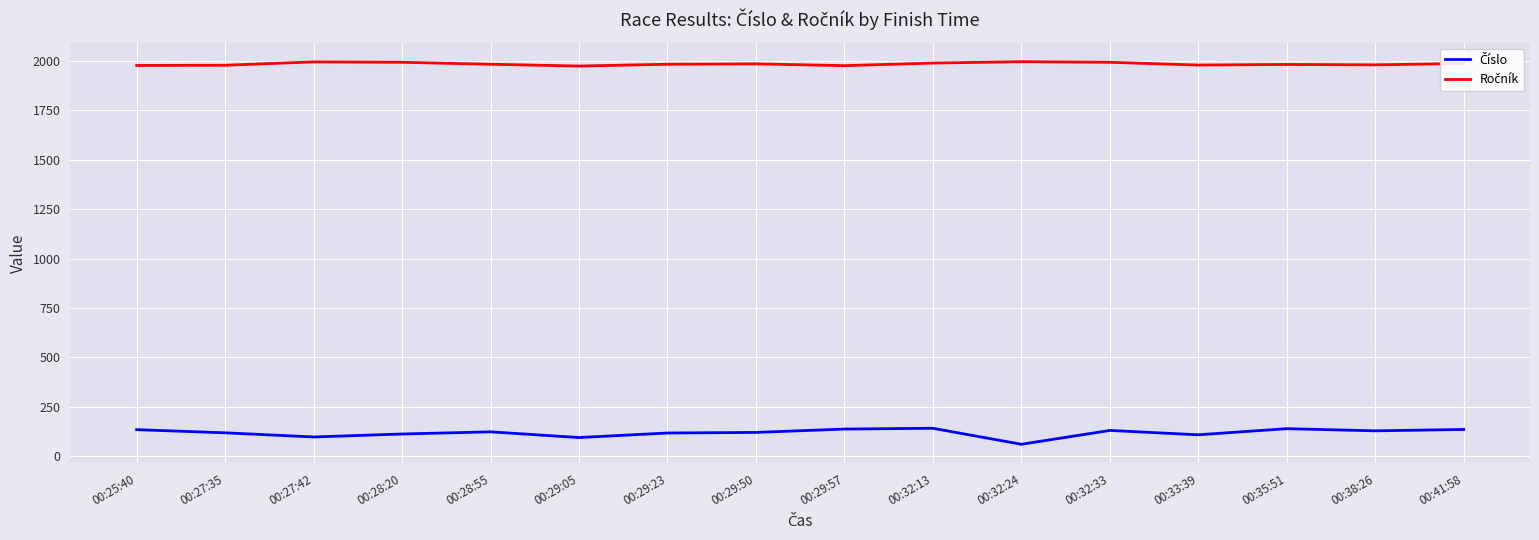

What is the minimum value shown in the chart?

60